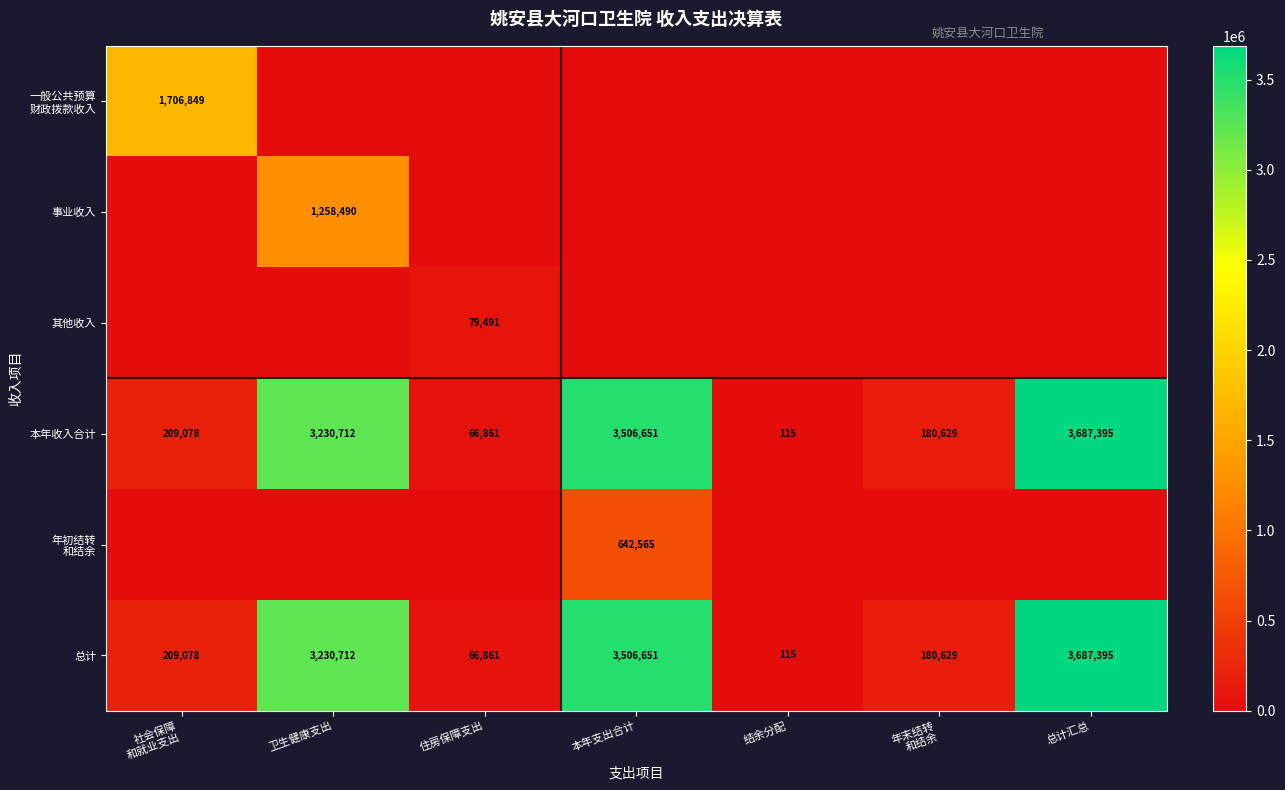

Which category has the lowest value in the 本年收入合计 series?

结余分配